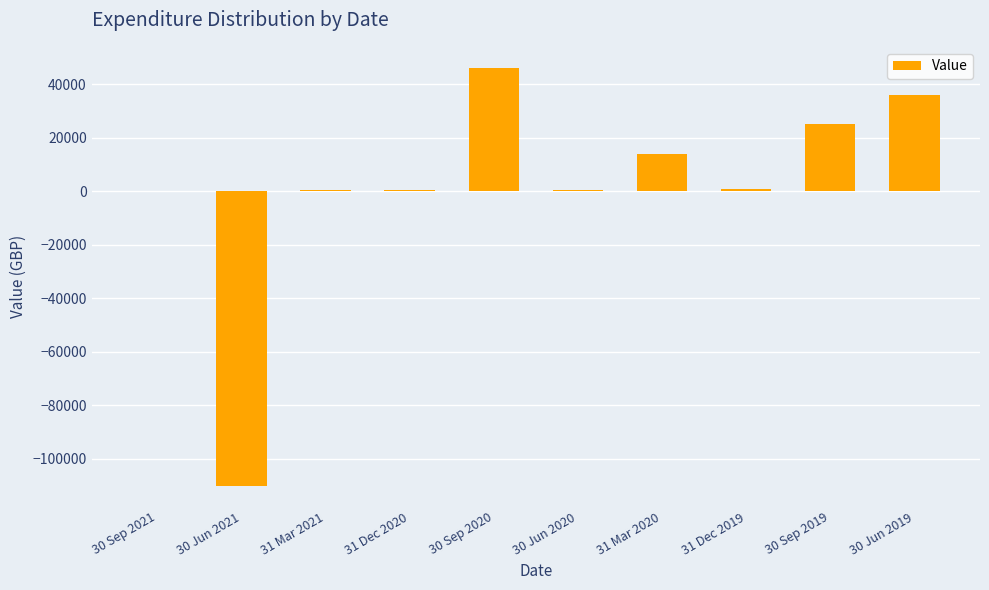

Which has a higher value, 30 Sep 2019 or 30 Jun 2020?

30 Sep 2019